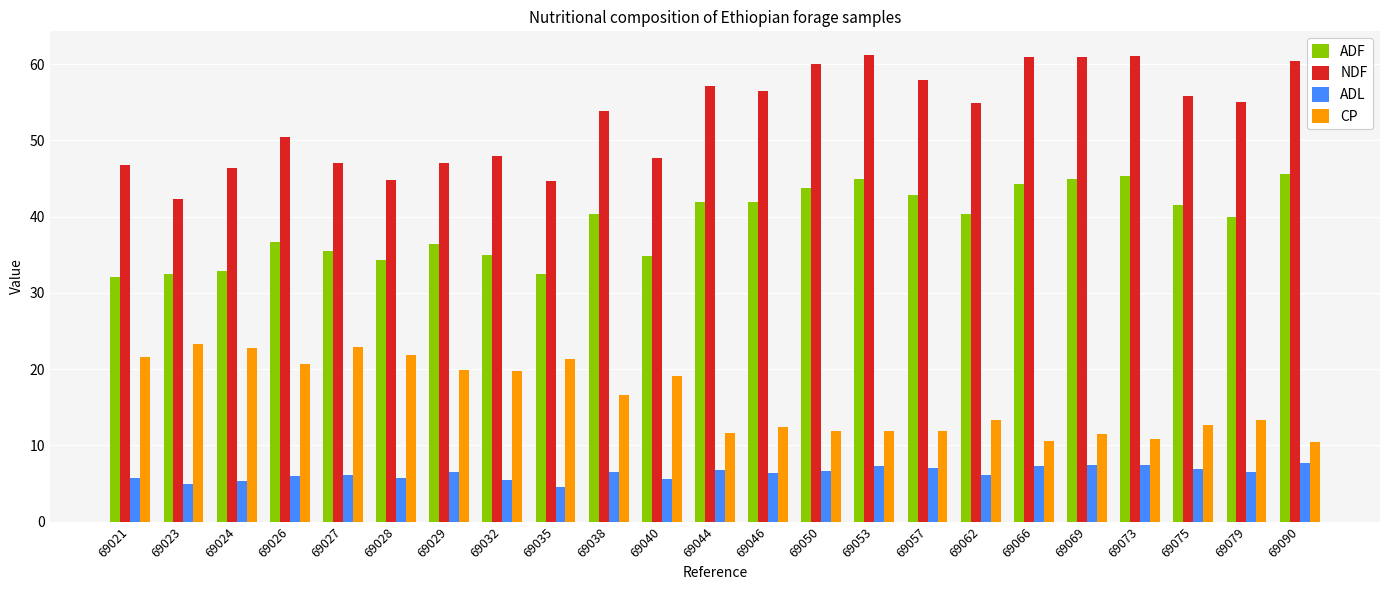

Where does the CP series first go above 13?

69021